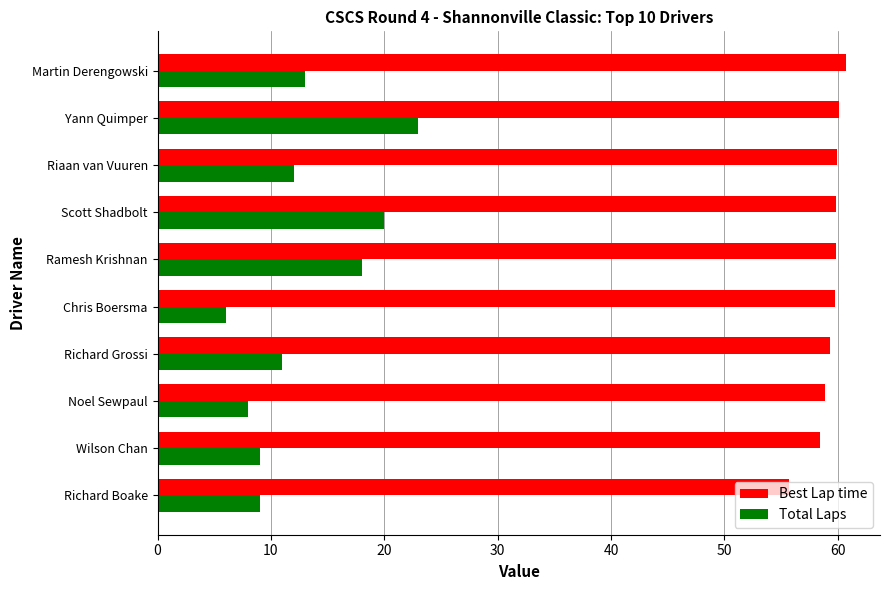

What is the approximate value of Total Laps at Ramesh Krishnan?

18.0